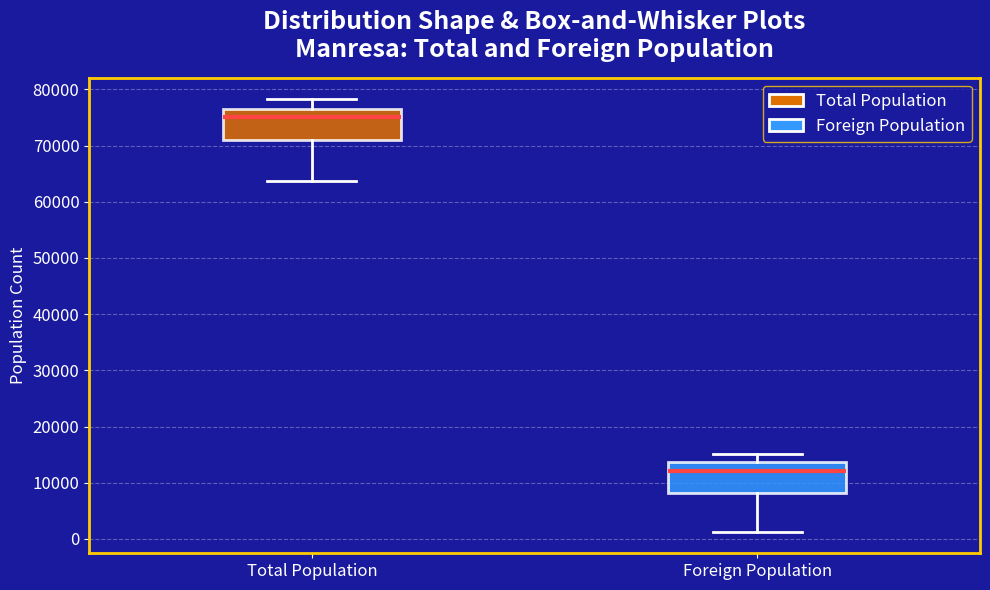

Reading left to right, read every box against the y-axis: the position of its median line, the range the box covers, and the ends of its whiskers. The values are not printed on the chart, so give them approximately, as read against the axis.

Total Population: median 75000, box 71000 to 77000, whiskers 64000 to 78000
Foreign Population: median 12000, box 8000 to 14000, whiskers 1000 to 15000